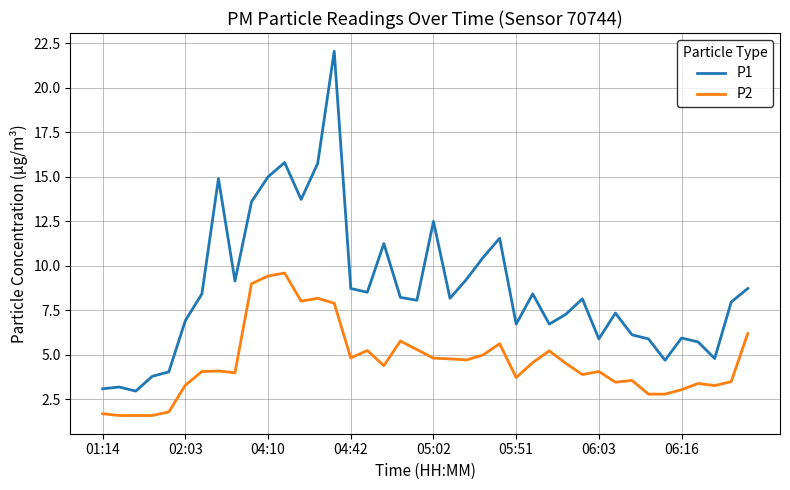

What is the minimum value for P2?

1.6